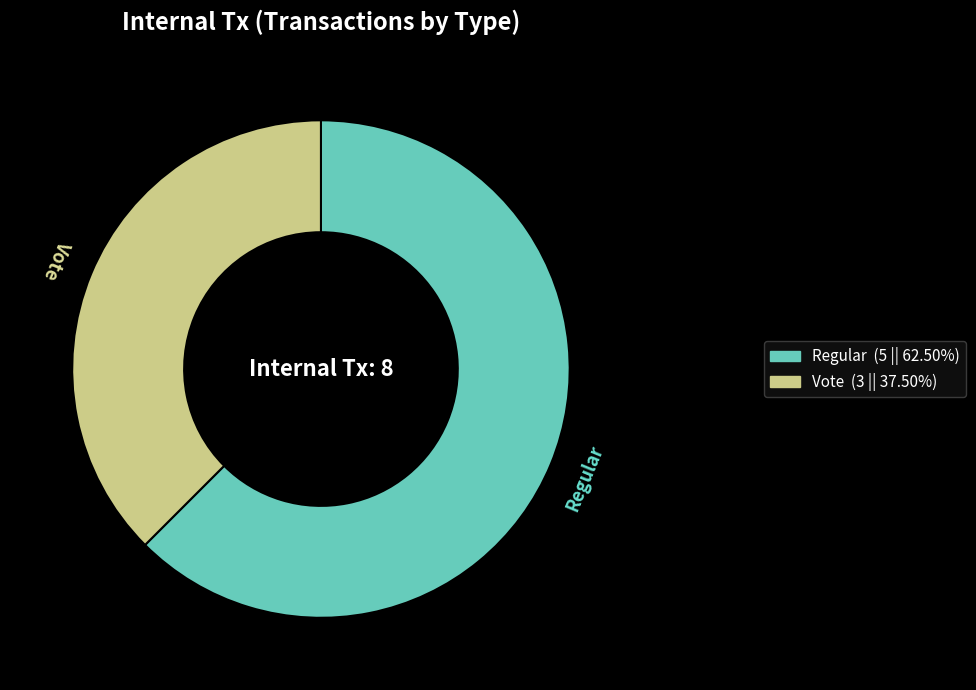

Does Regular account for over 50% of the chart?

Yes